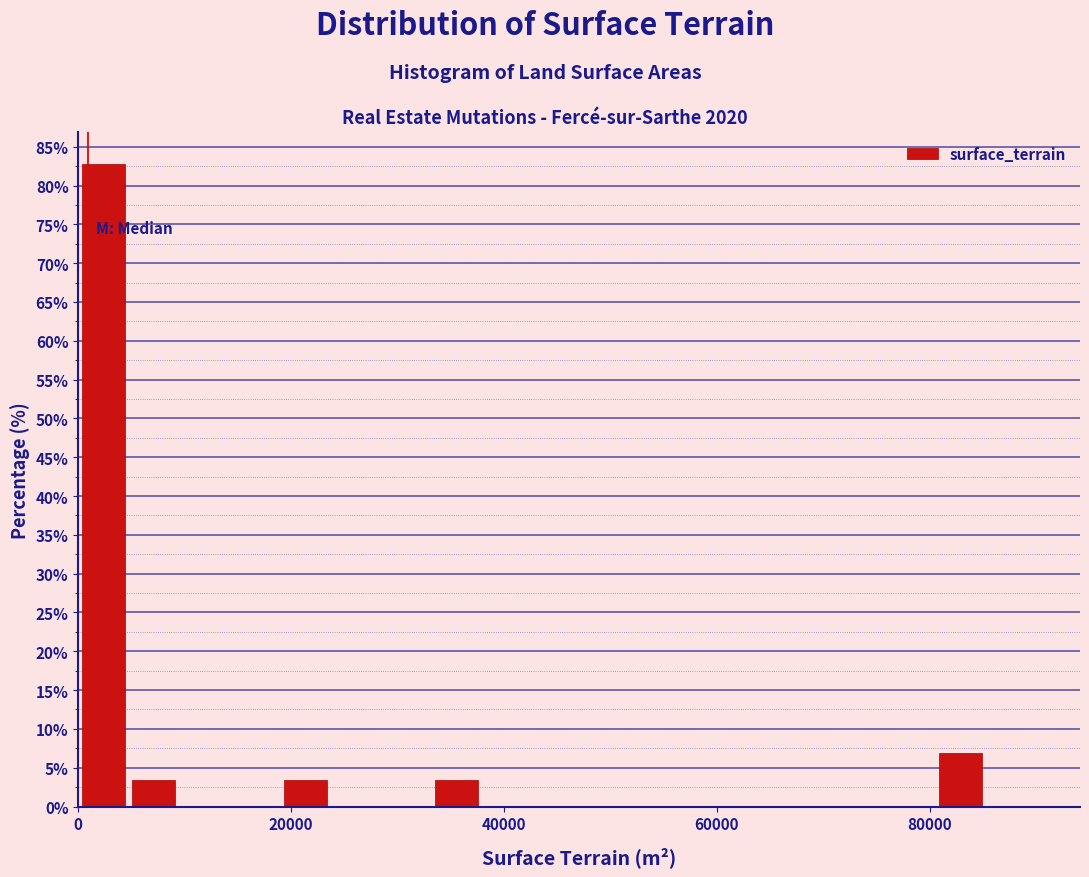

Around what value on the x-axis is the tallest bar? Give the approximate position of its centre, as read against the axis.

2000